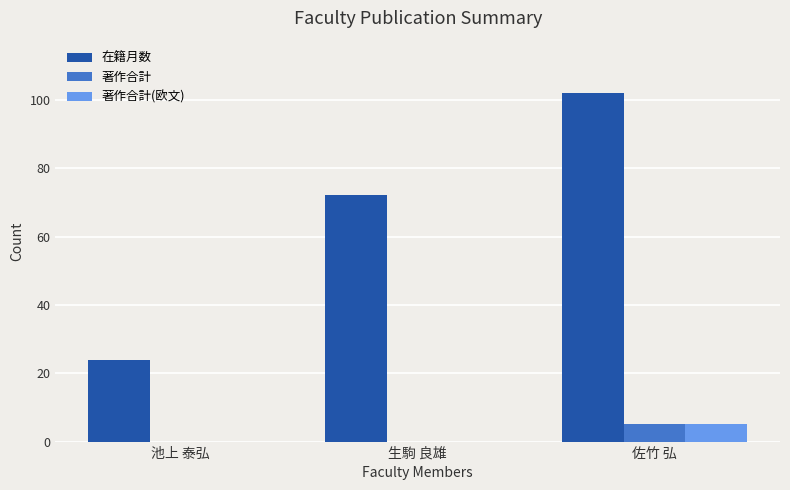

How many groups of bars are there?

3